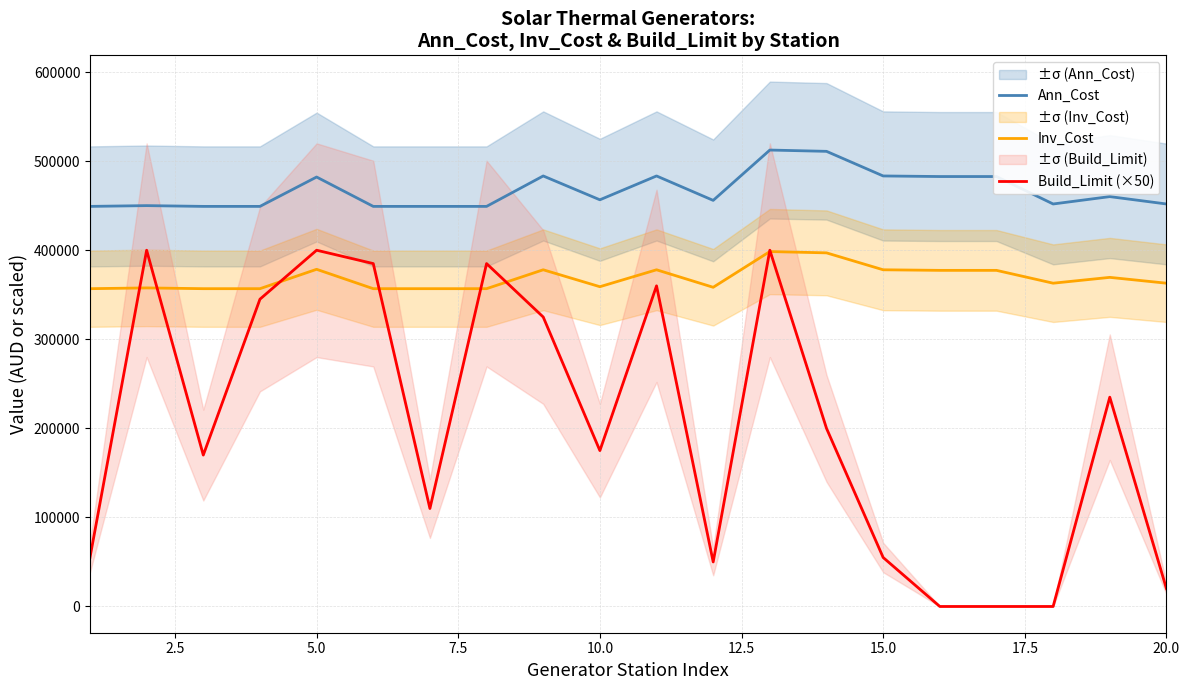

Does the chart have visible grid lines?

Yes